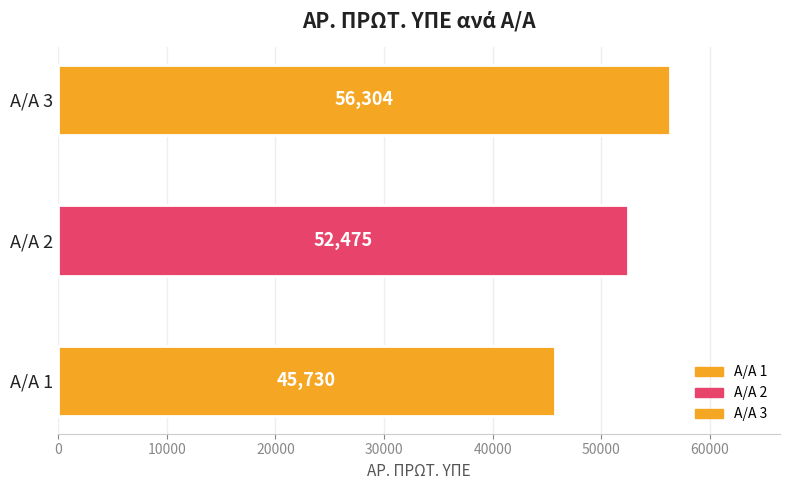

Reading bottom to top, extract all data points from this chart.

Α/Α 1=45730	Α/Α 2=52475	Α/Α 3=56304